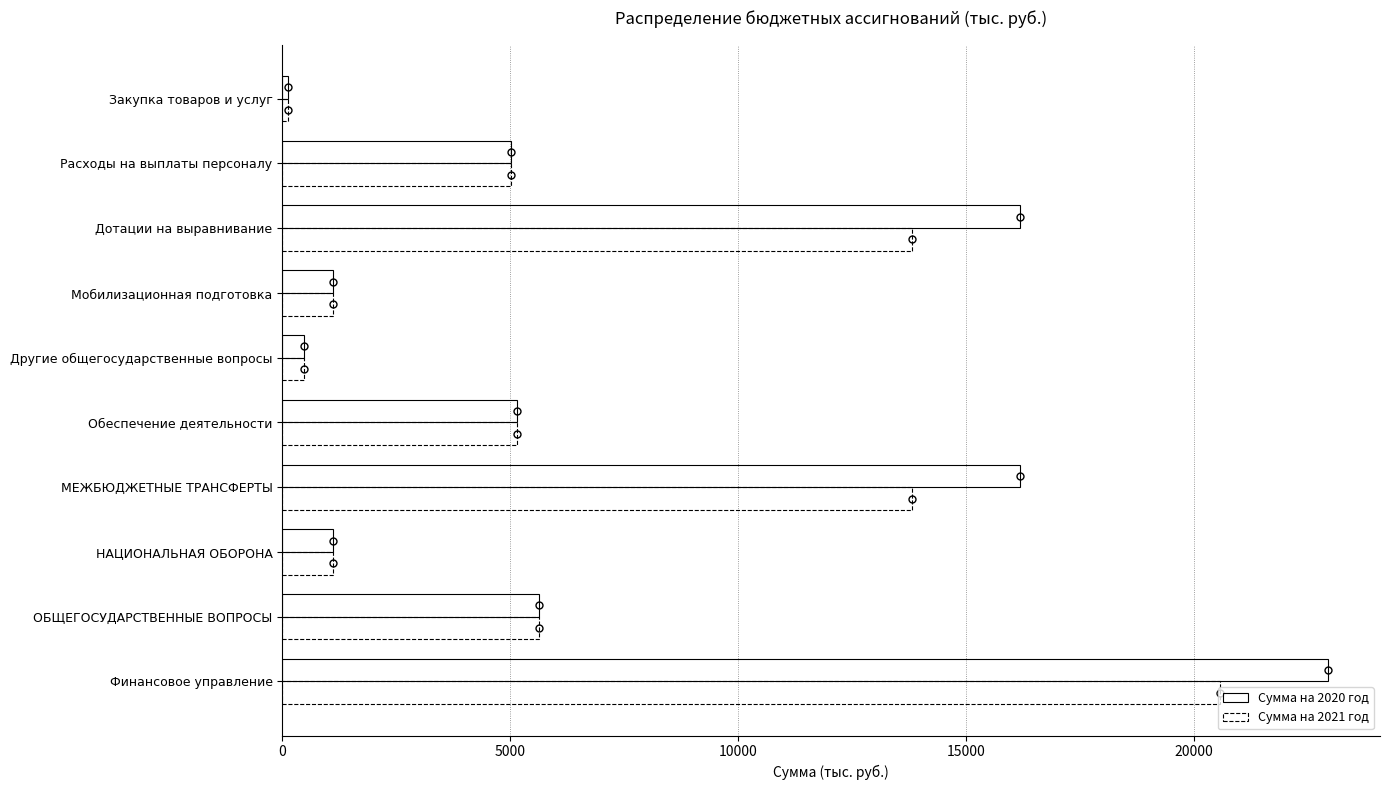

Count the number of data series in this chart.

2